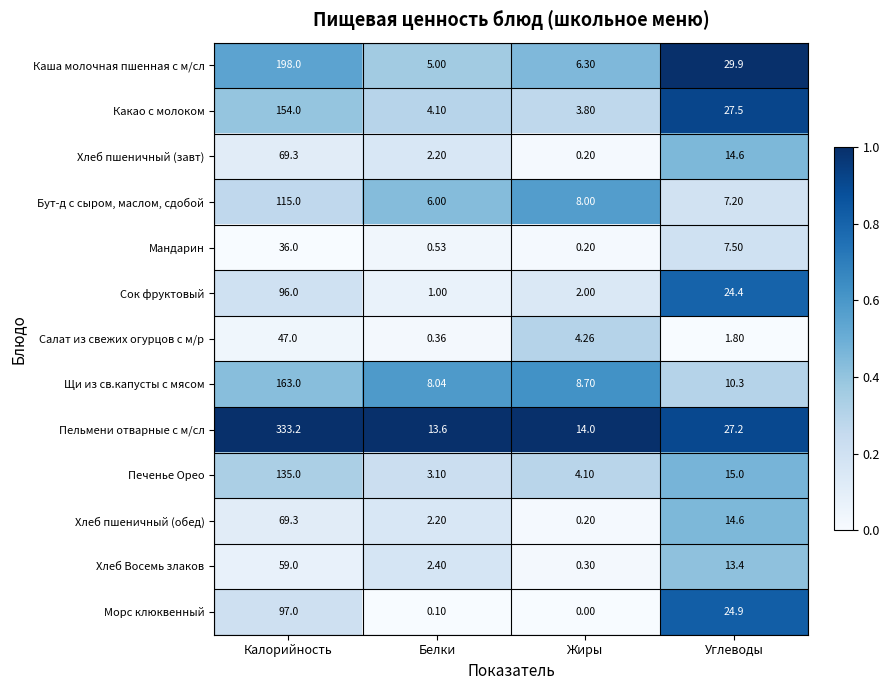

Which series has the largest range (max minus min)?

Пельмени отварные с м/сл